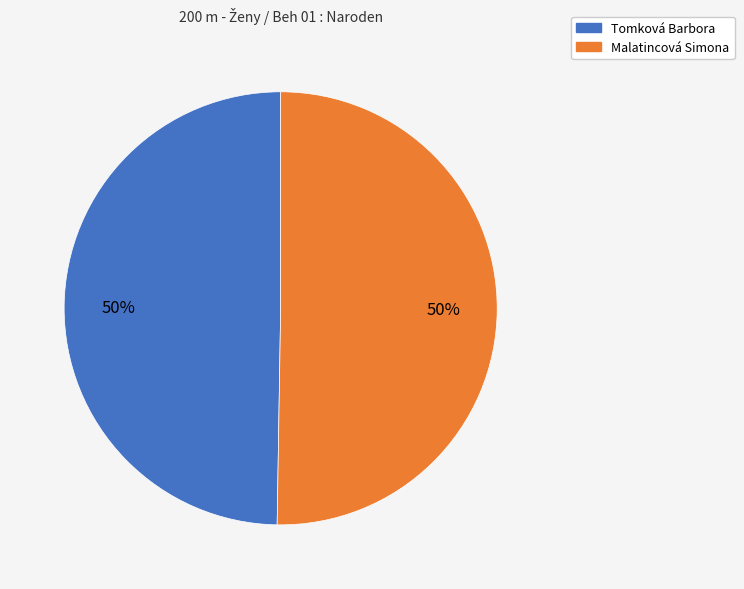

Approximately how many times larger is the value at Tomková Barbora compared to Malatincová Simona?

1.0